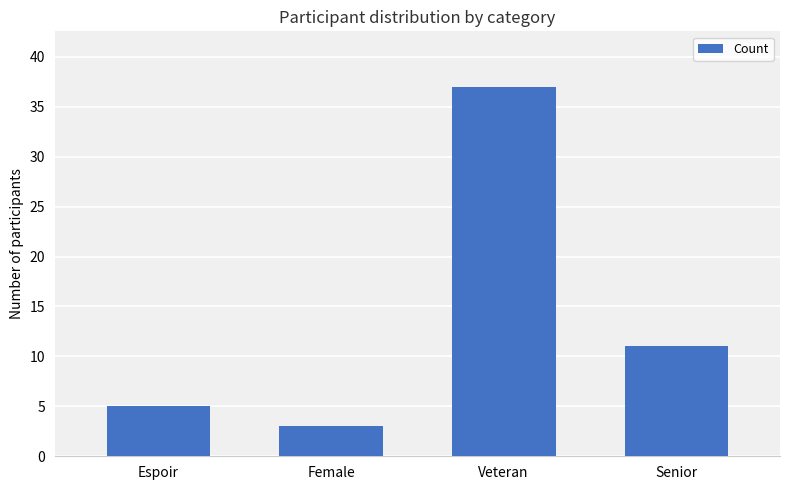

The value at Espoir is 7. True or false?

False